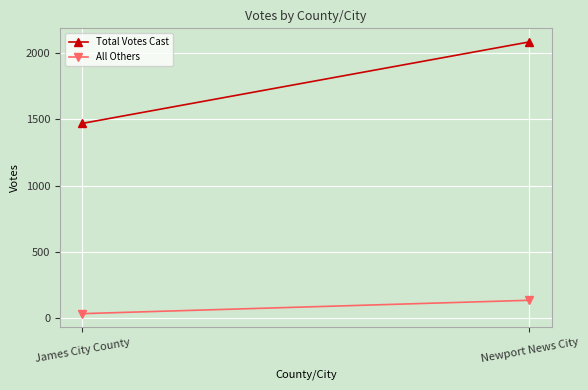

How many Total Votes Cast values are between 1470 and 2086?

2